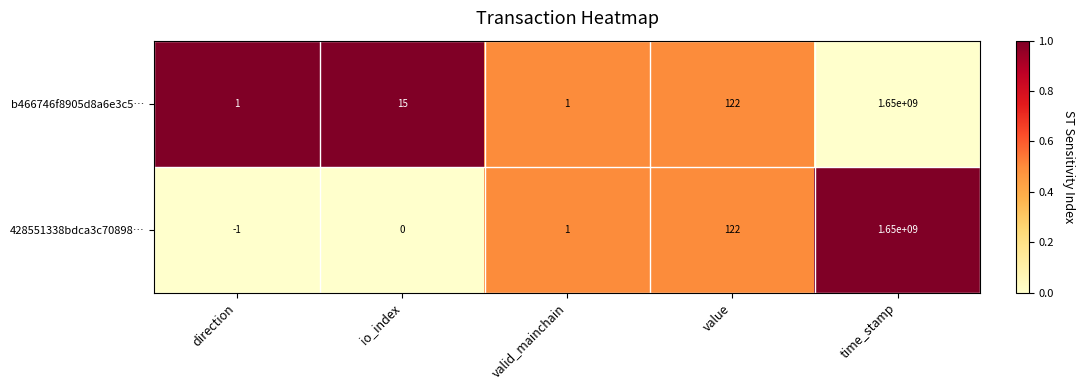

Reading left to right, extract all data points from this chart.

b466746f8905d8a6e3c5…: 1	15	1	122	1650000000
428551338bdca3c70898…: -1	0	1	122	1650000000